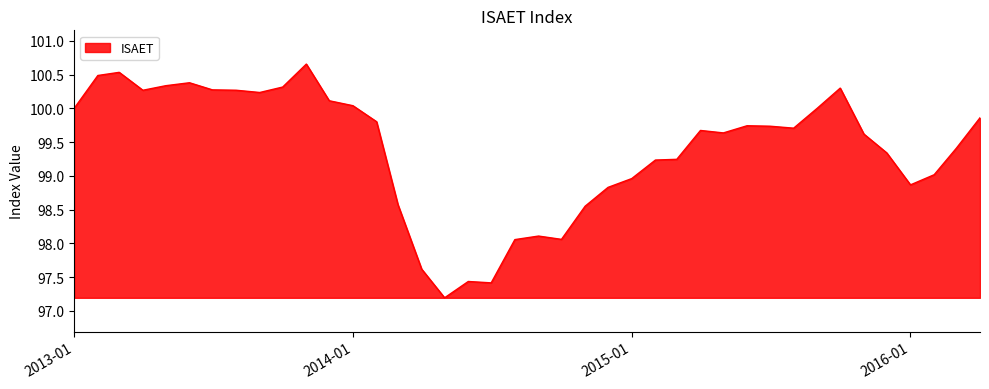

What is the smallest value displayed?

97.2